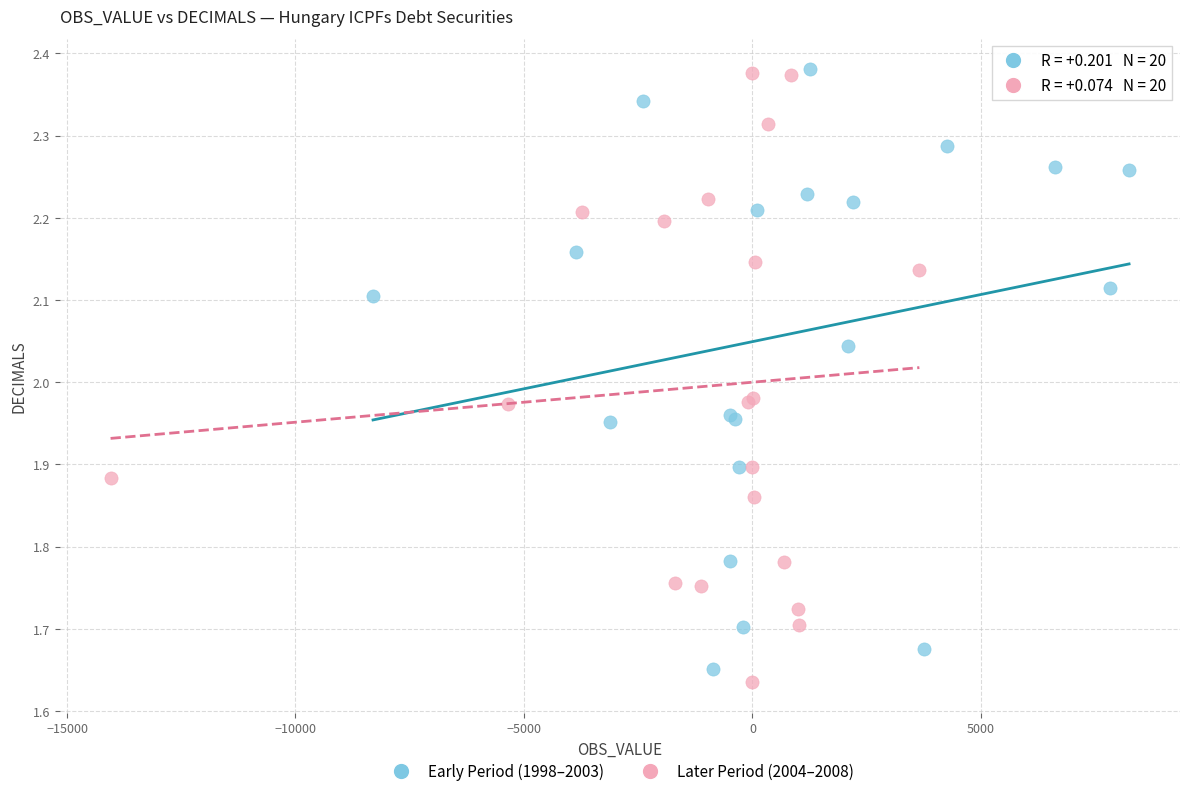

What are all the series names shown in the legend?

Early Period (1998–2003), Later Period (2004–2008)